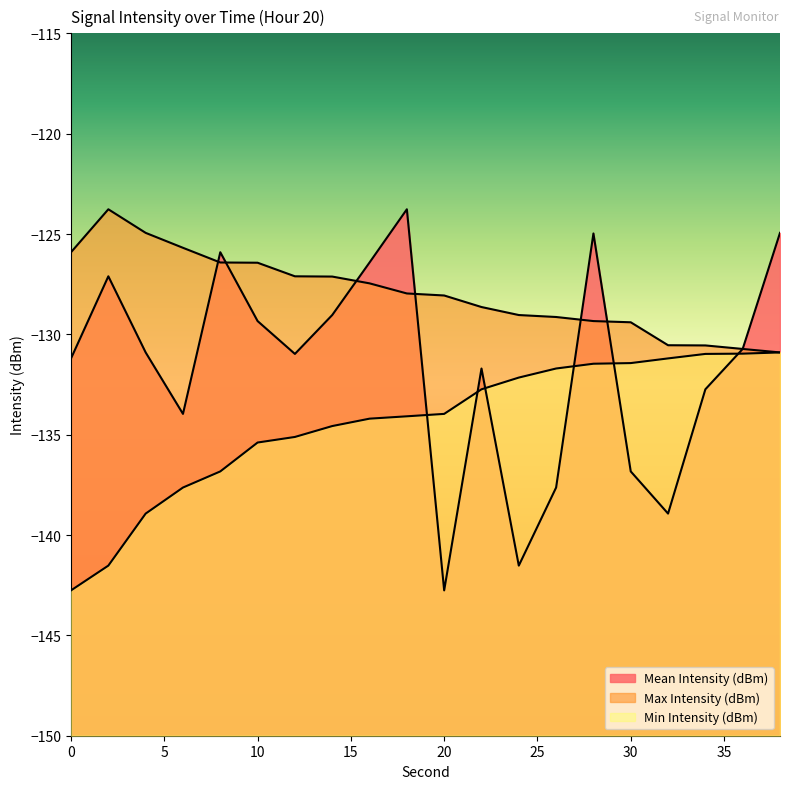

Reading left to right, list all the values displayed in this chart.

Mean Intensity (dBm): -131.2	-127.1	-130.9	-134.0	-125.9	-129.3	-131.0	-129.0	-126.4	-123.8	-142.8	-131.7	-141.5	-137.6	-125.0	-136.8	-138.9	-132.7	-130.7	-124.9
Max Intensity (dBm): -125.9	-123.8	-124.9	-125.7	-126.4	-126.4	-127.1	-127.1	-127.5	-128.0	-128.1	-128.6	-129.0	-129.1	-129.3	-129.4	-130.5	-130.6	-130.7	-130.9
Min Intensity (dBm): -142.8	-141.5	-138.9	-137.6	-136.8	-135.4	-135.1	-134.6	-134.2	-134.1	-134.0	-132.7	-132.2	-131.7	-131.5	-131.4	-131.2	-131.0	-131.0	-130.9